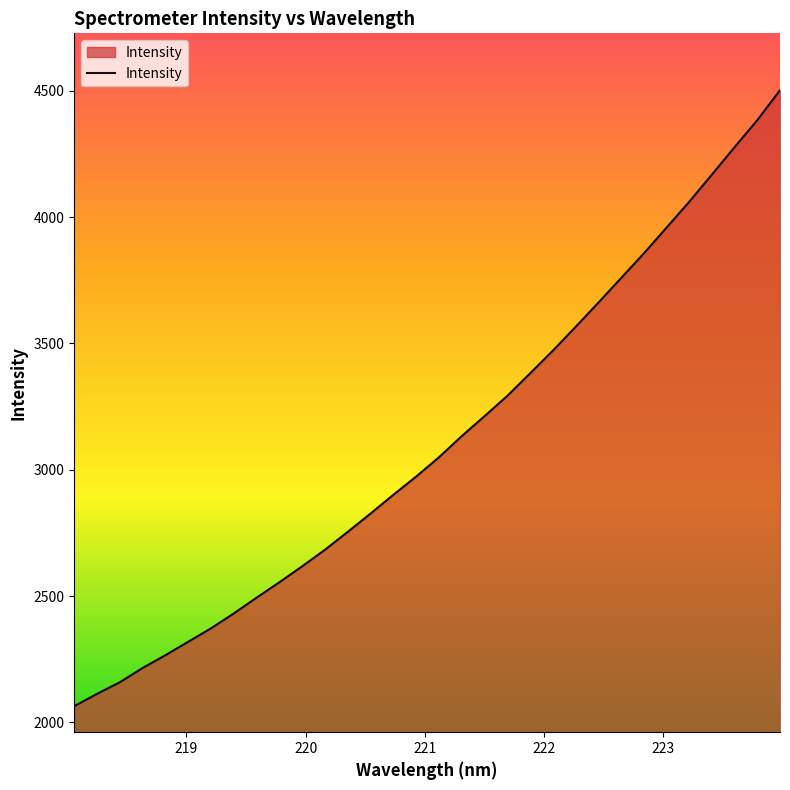

What is the smallest value displayed?

2064.8